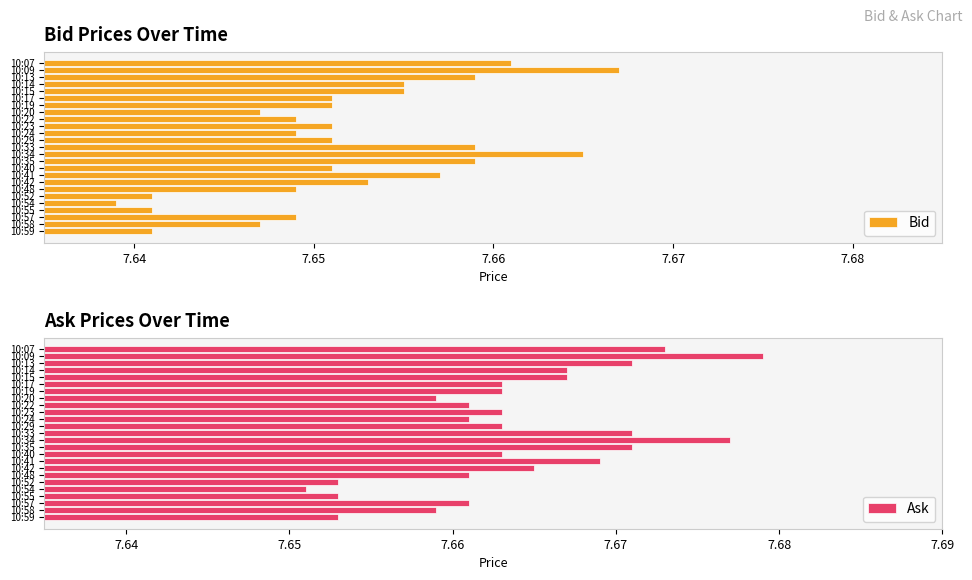

What is the value of the Bid bar at the 17th from the left?

7.6